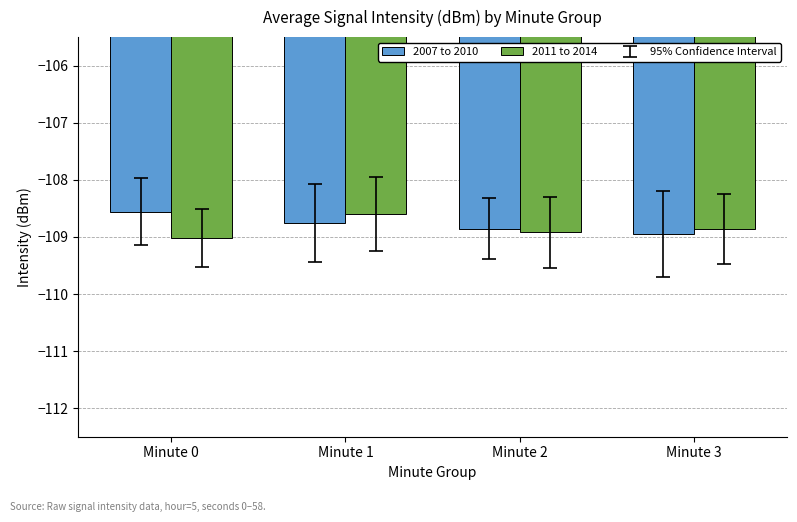

What is the total value across all series at Minute 0?

-217.6